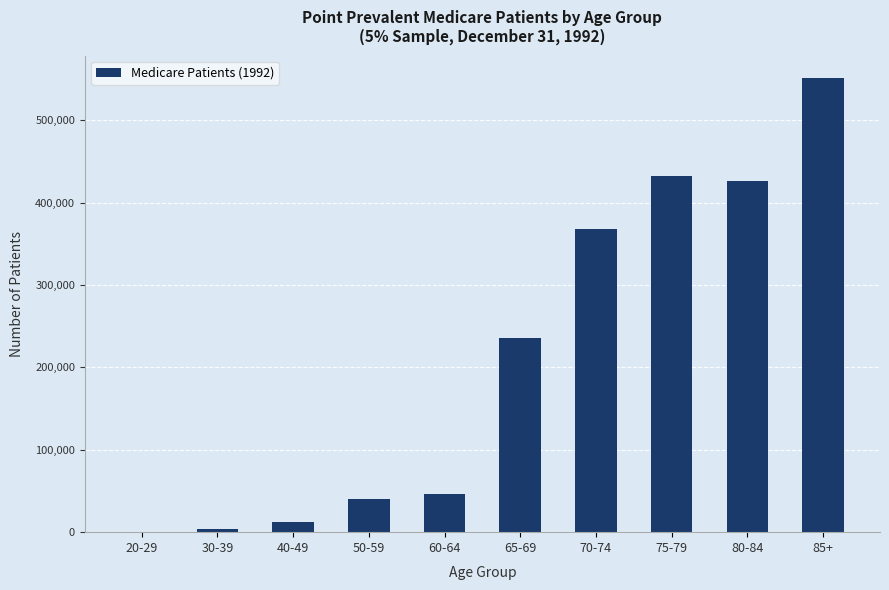

Reading right to left, what are all the values shown in this chart?

85+=551040	80-84=426300	75-79=432680	70-74=368420	65-69=235460	60-64=45840	50-59=39660	40-49=12740	30-39=3920	20-29=760